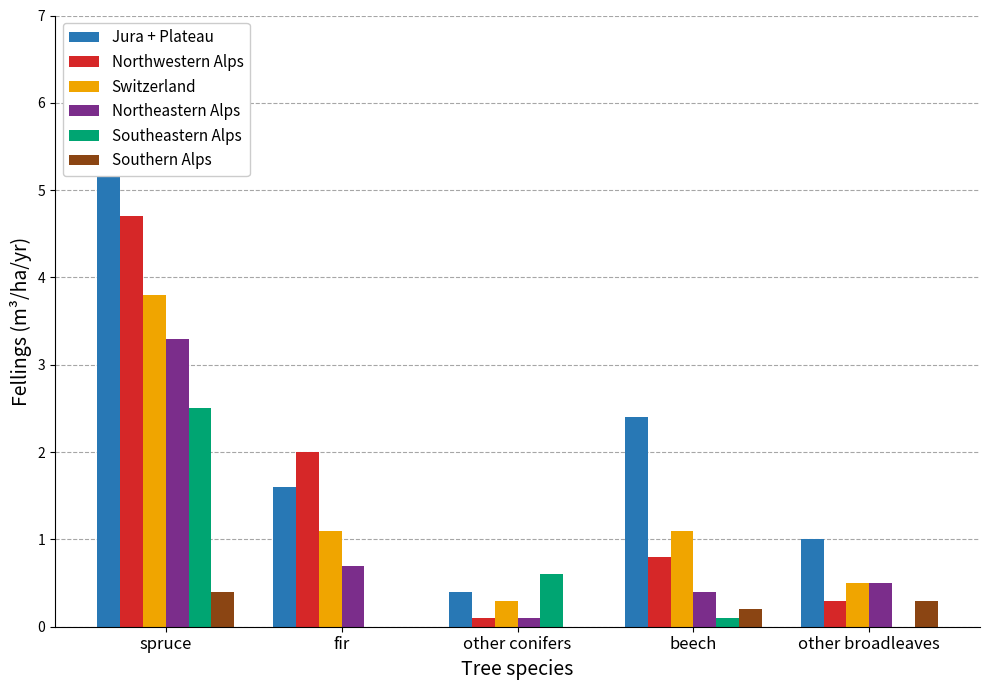

List the series in order of their peak value, lowest first.

Southern Alps, Southeastern Alps, Northeastern Alps, Switzerland, Northwestern Alps, Jura + Plateau